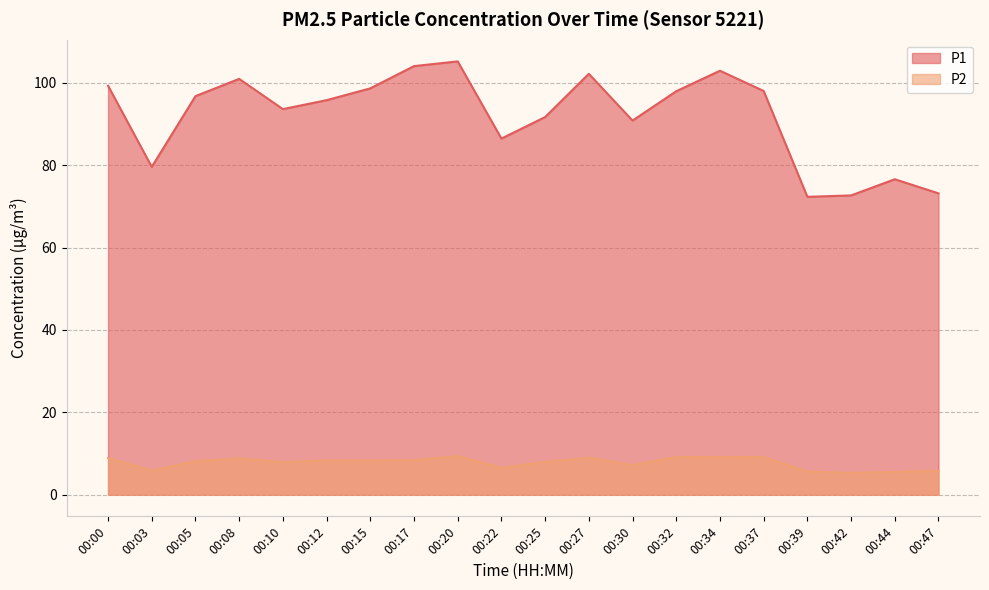

Where is P1 nearest to the value 88?

00:22